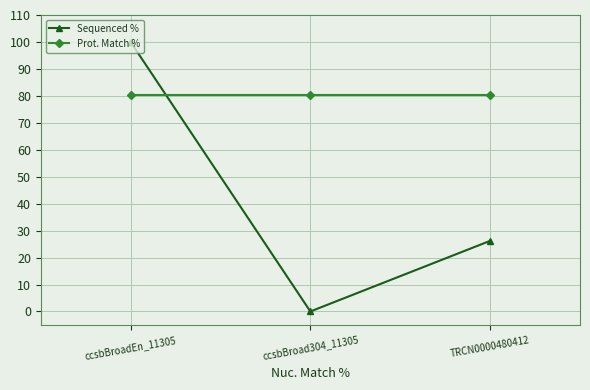

At which label does Sequenced % reach its minimum?

ccsbBroad304_11305